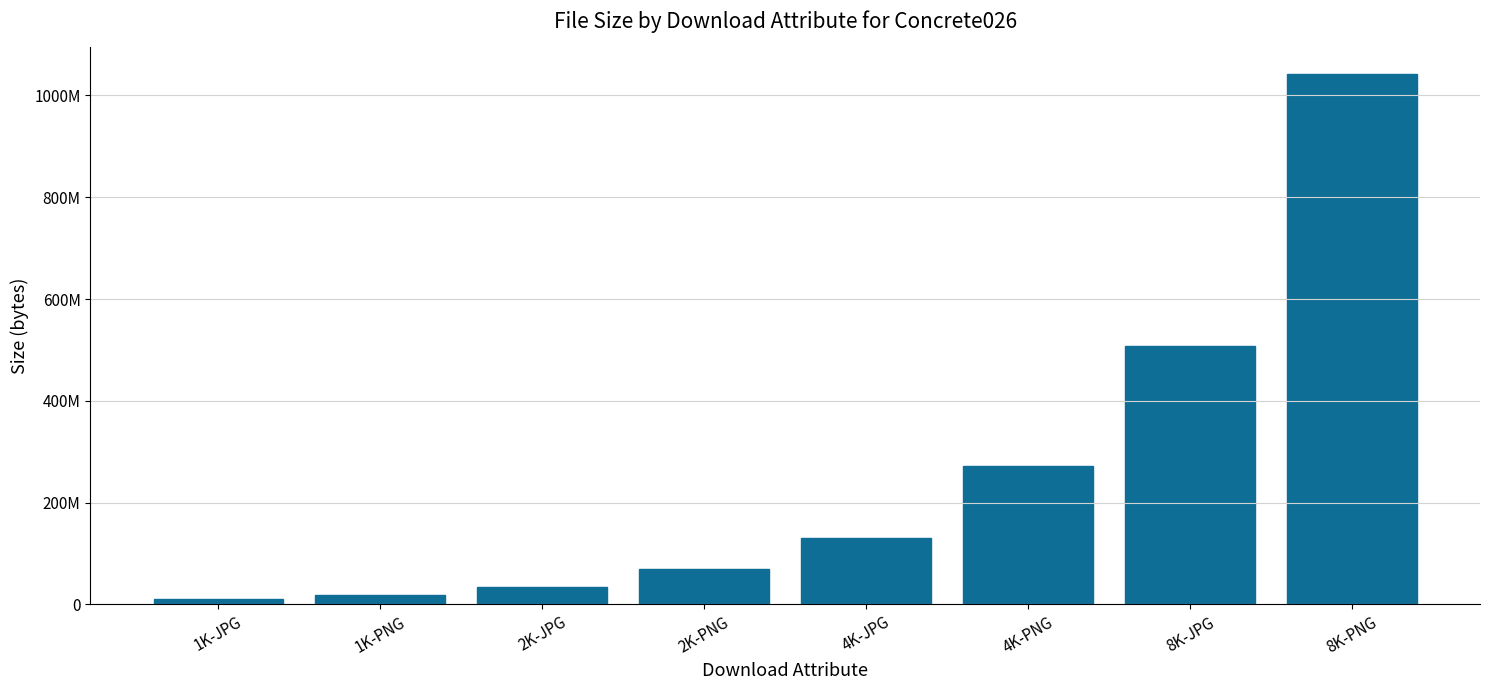

Reading left to right, what are all the values shown in this chart?

10428904	19248286	35304263	70556697	130697532	272114320	507319257	1042918937